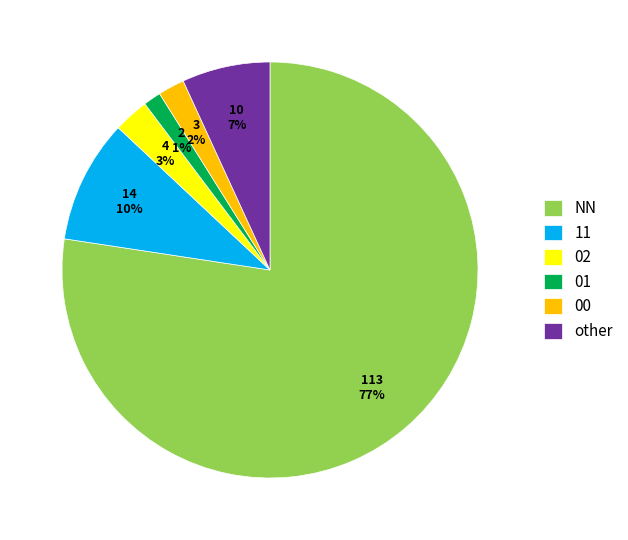

To the nearest percent, what is the combined percentage of 00 and 01?

3%